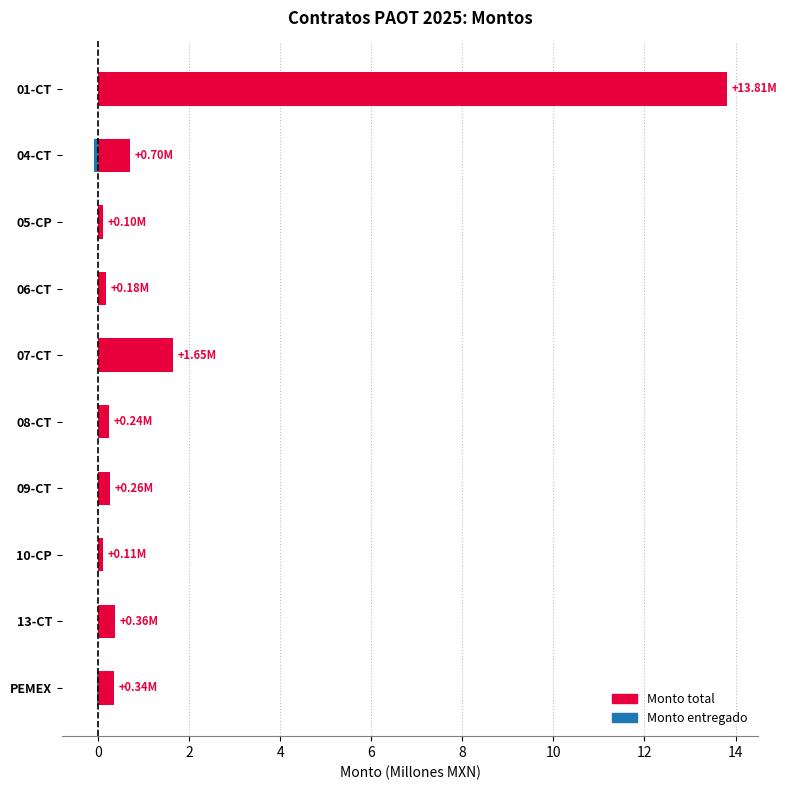

Count the number of data series in this chart.

2